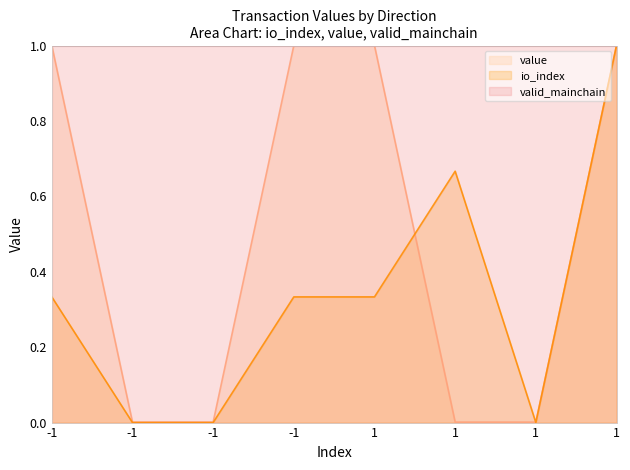

What are all the series names shown in the legend?

value, io_index, valid_mainchain